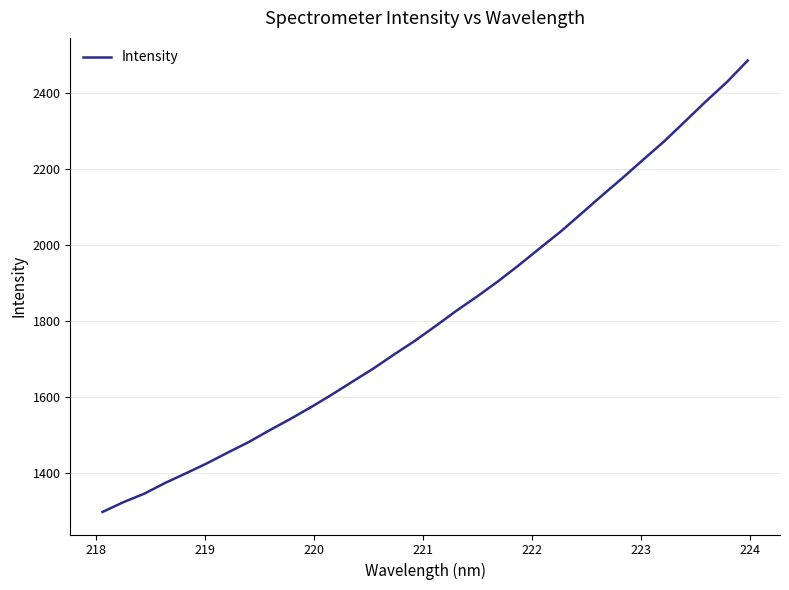

What is the greatest value displayed?

2486.4